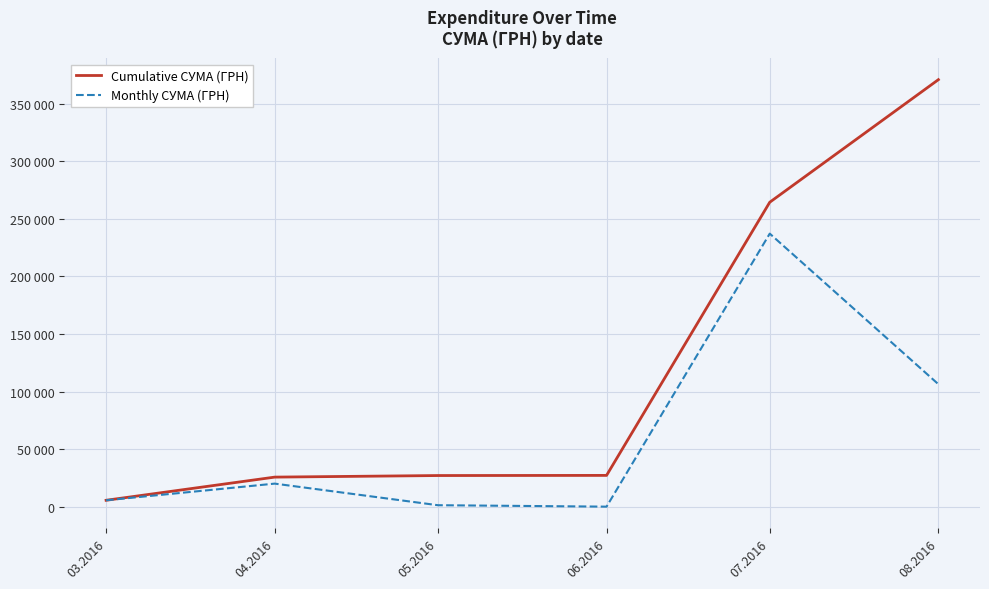

True or false: Monthly СУМА (ГРН) and Cumulative СУМА (ГРН) cross at least once.

False